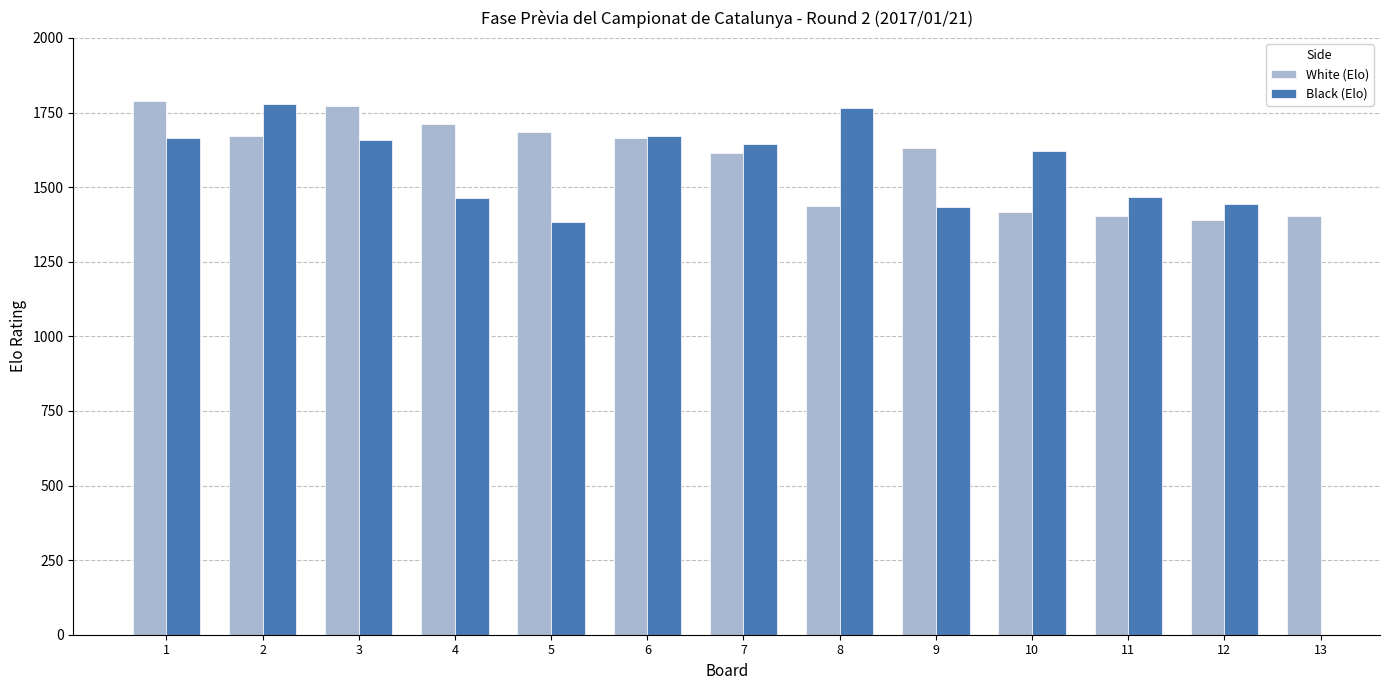

Read the White (Elo) value at 12.

1390